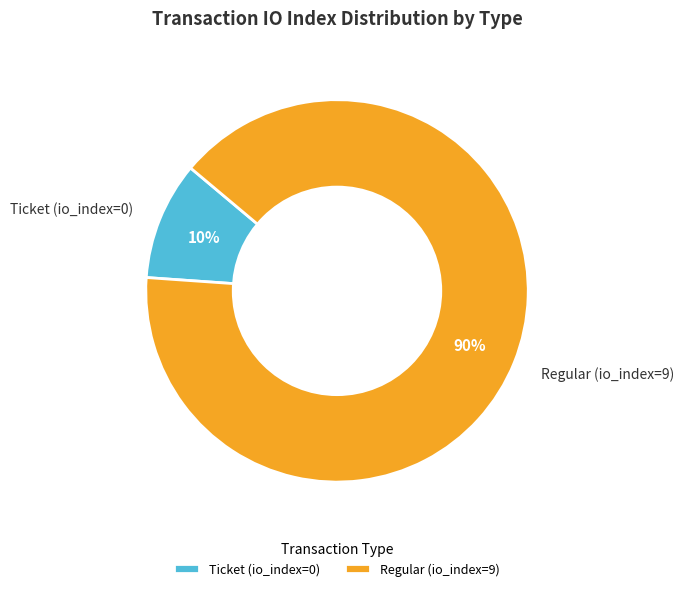

Do Regular (io_index=9) and Ticket (io_index=0) together represent more than half of the pie?

Yes